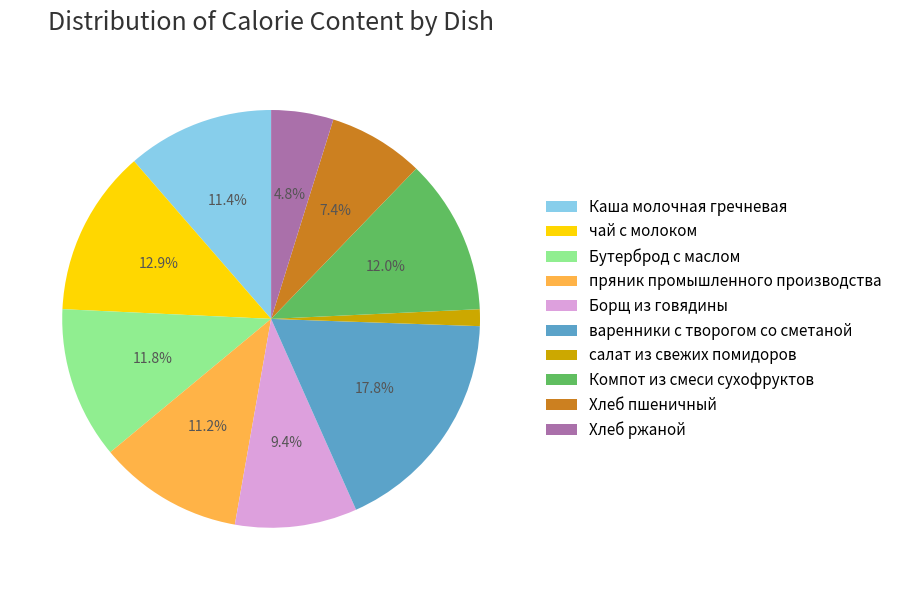

Between Каша молочная гречневая and варенники с творогом со сметаной, which is larger?

варенники с творогом со сметаной